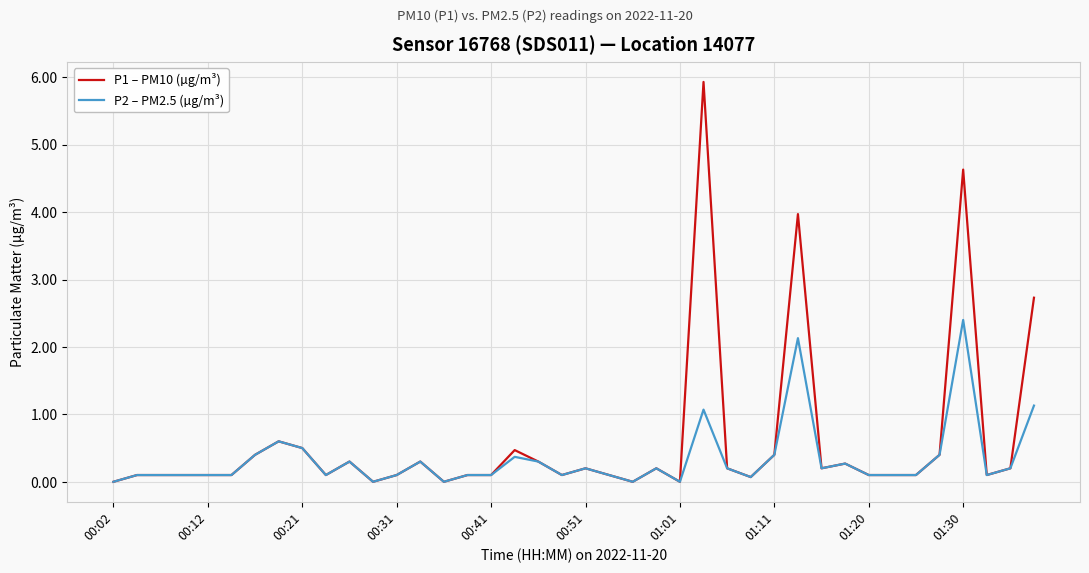

What is the maximum value shown in the chart?

5.9